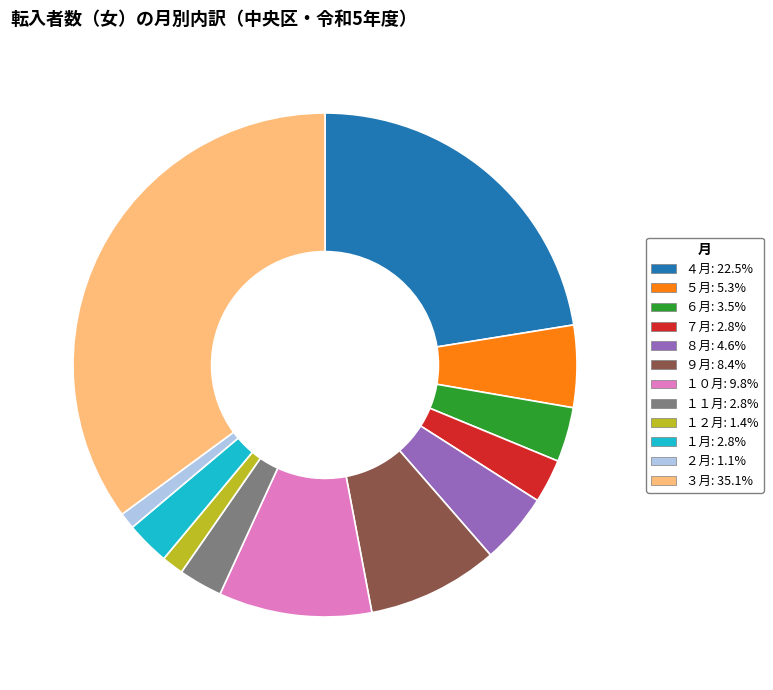

Is the sum of ４月: 22.5% and ２月: 1.1% greater than half?

No